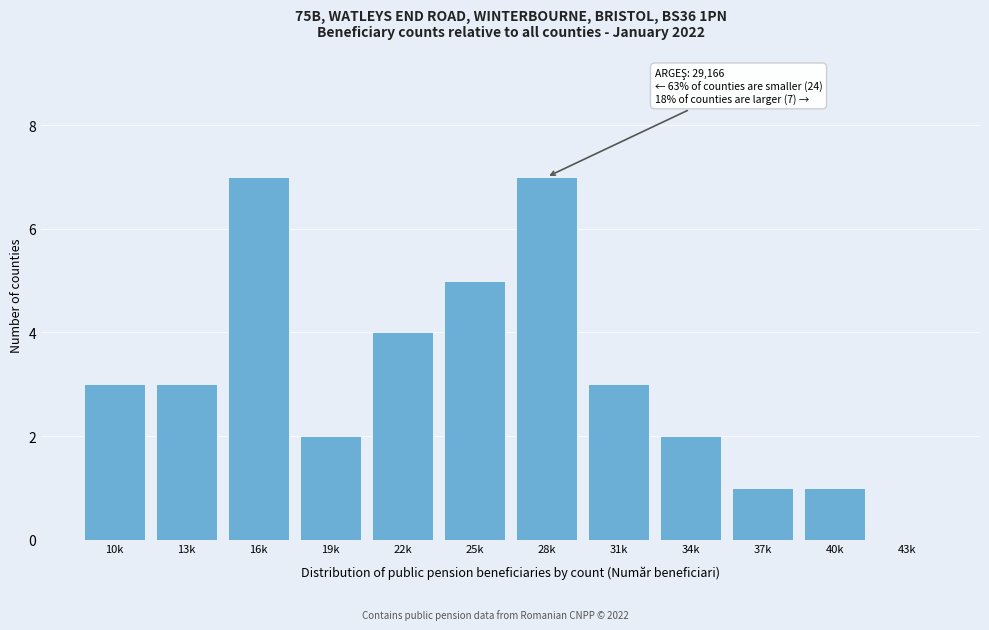

Reading left to right, list all the values displayed in this chart.

10k=3	13k=3	16k=7	19k=2	22k=4	25k=5	28k=7	31k=3	34k=2	37k=1	40k=1	43k=0